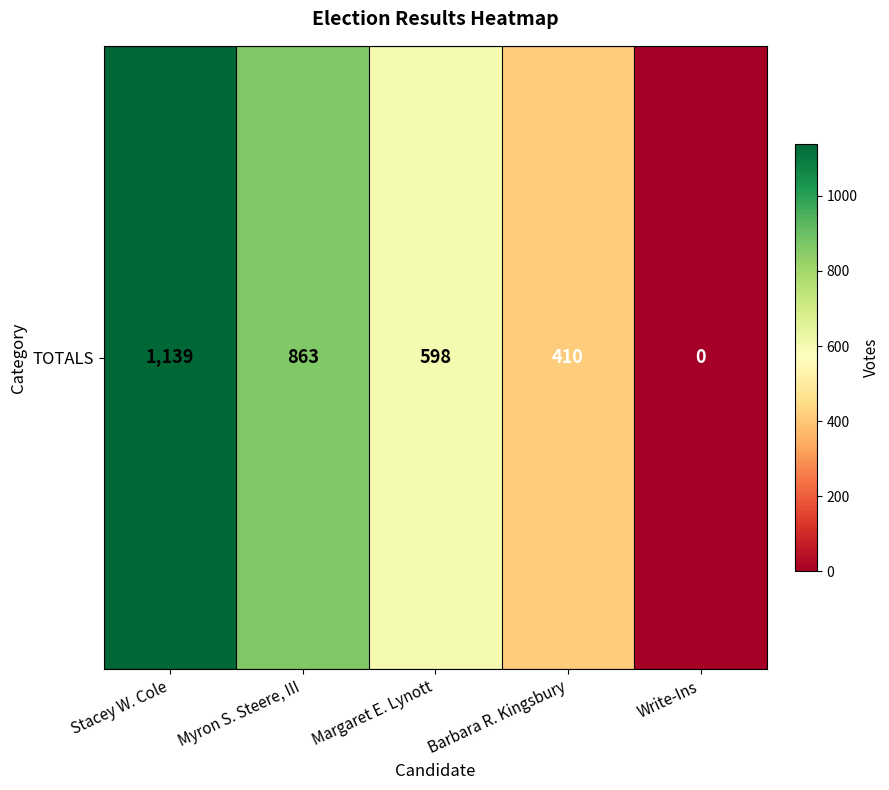

Approximately how many times larger is the value at Barbara R. Kingsbury compared to Myron S. Steere, III?

0.5